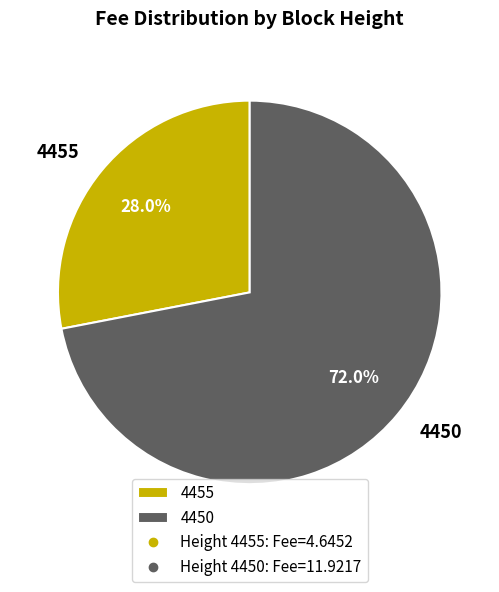

How many slices are in this pie chart?

2